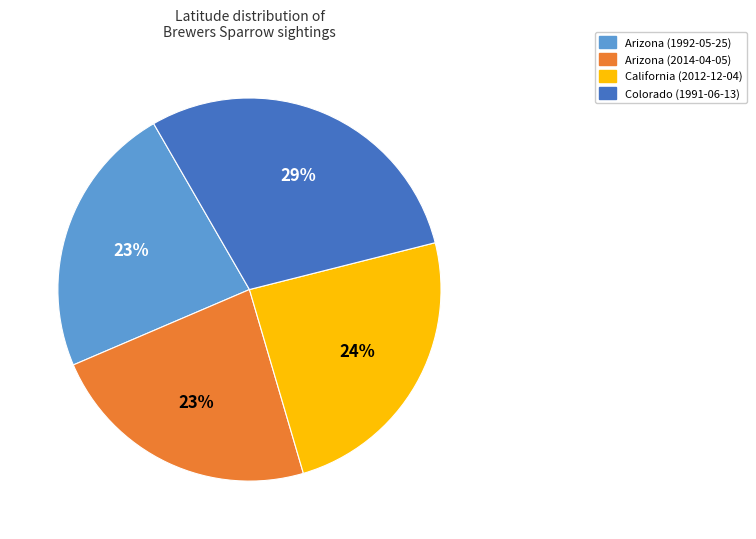

Combined, do Arizona (1992-05-25) and Arizona (2014-04-05) account for over 50%?

No